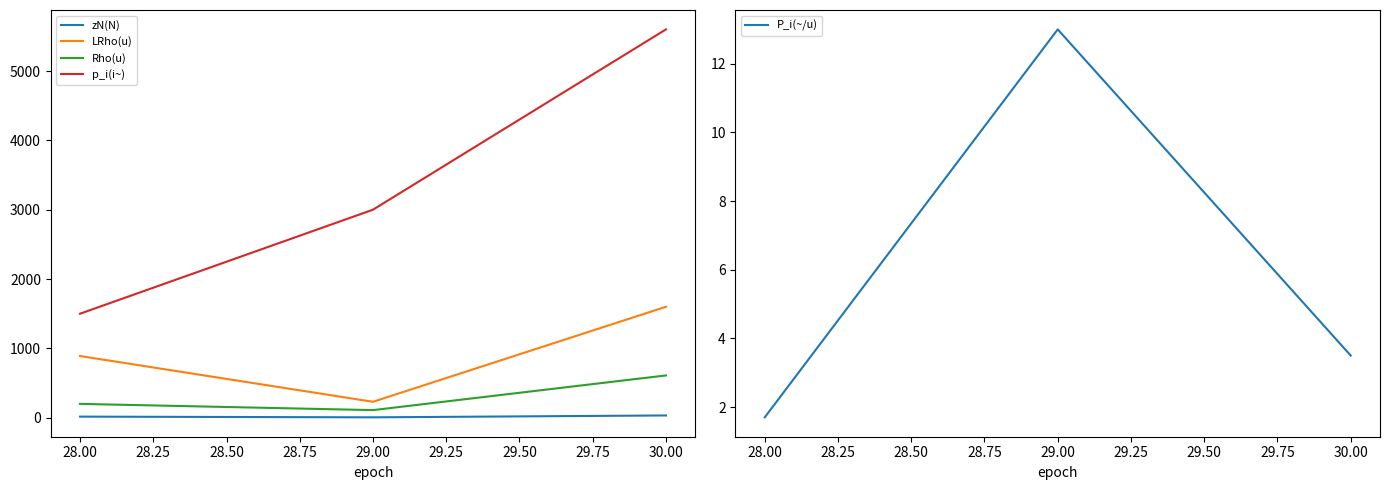

The value of p_i(i~) at 30.00 is 1530. True or false?

False